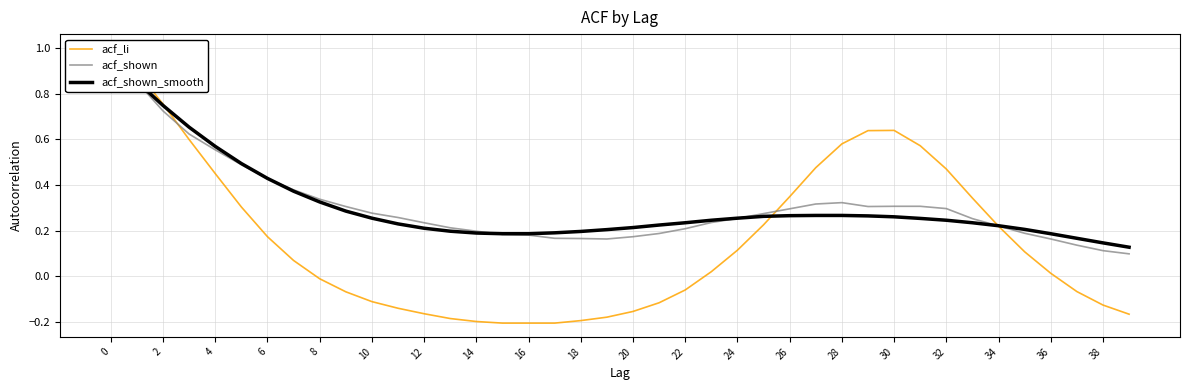

How many negative values does the acf_li series have?

18